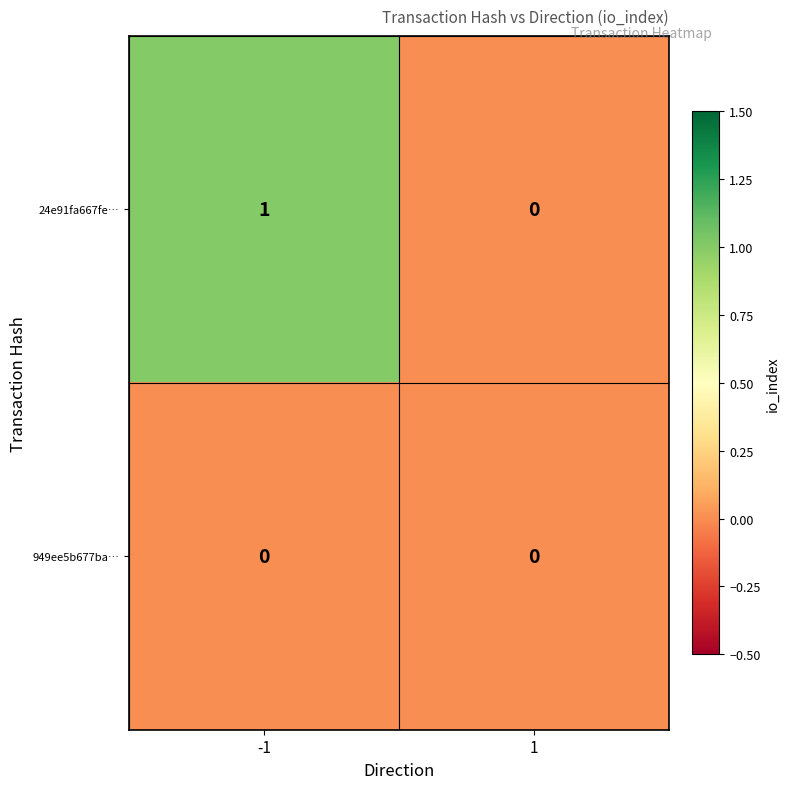

The value of 24e91fa667fe… at 1 is 0. True or false?

True